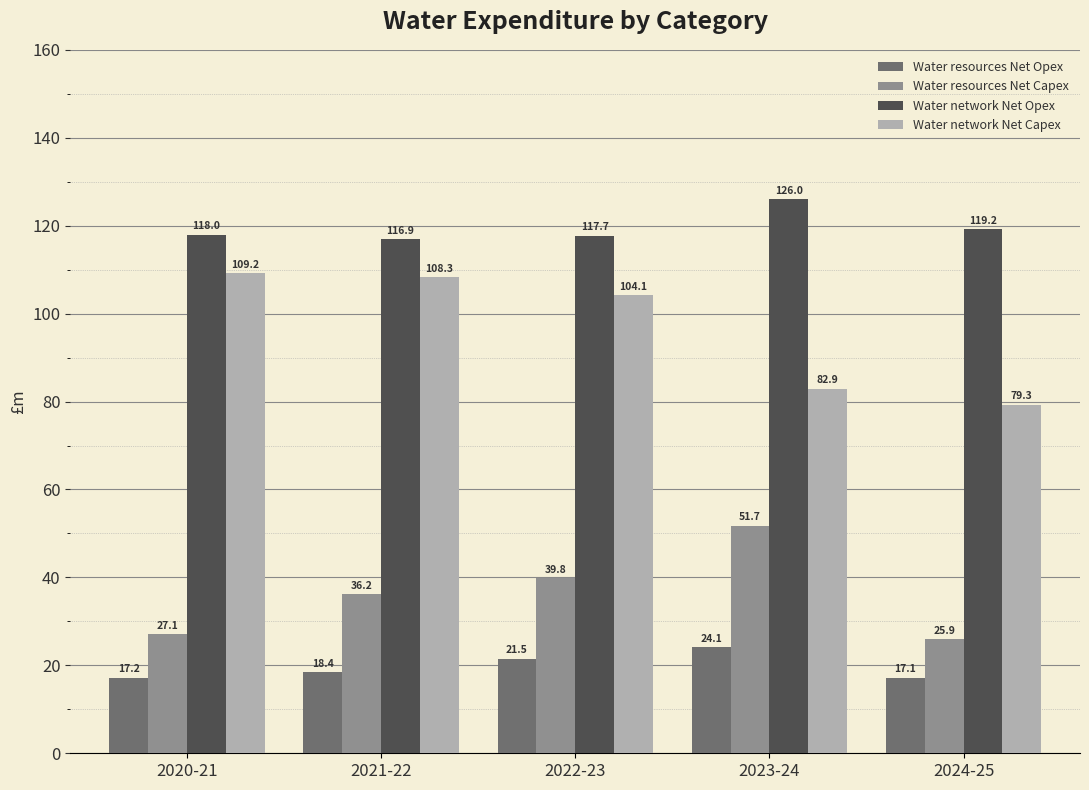

What is the approximate value of Water resources Net Opex at 2022-23?

21.5